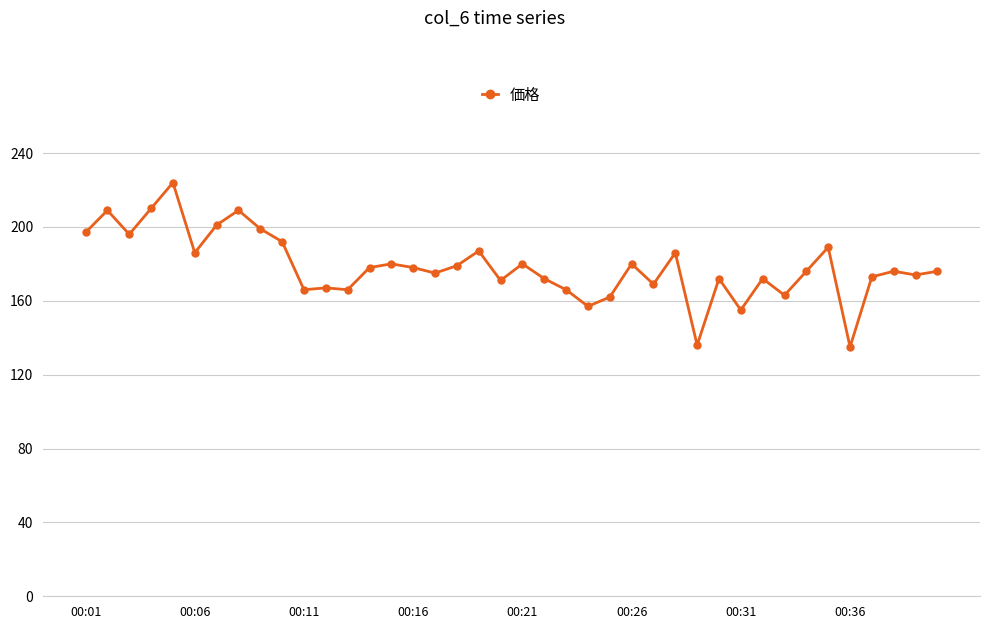

What is the value of the 27th point from the left?

169